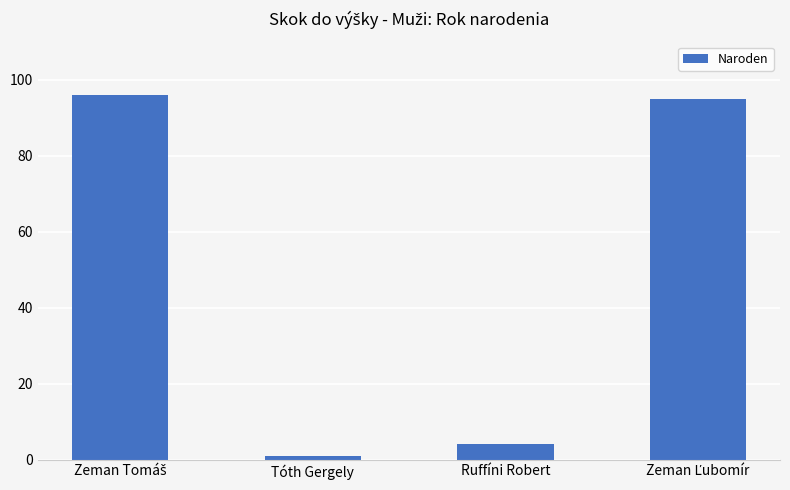

What is the sum of all values?

196